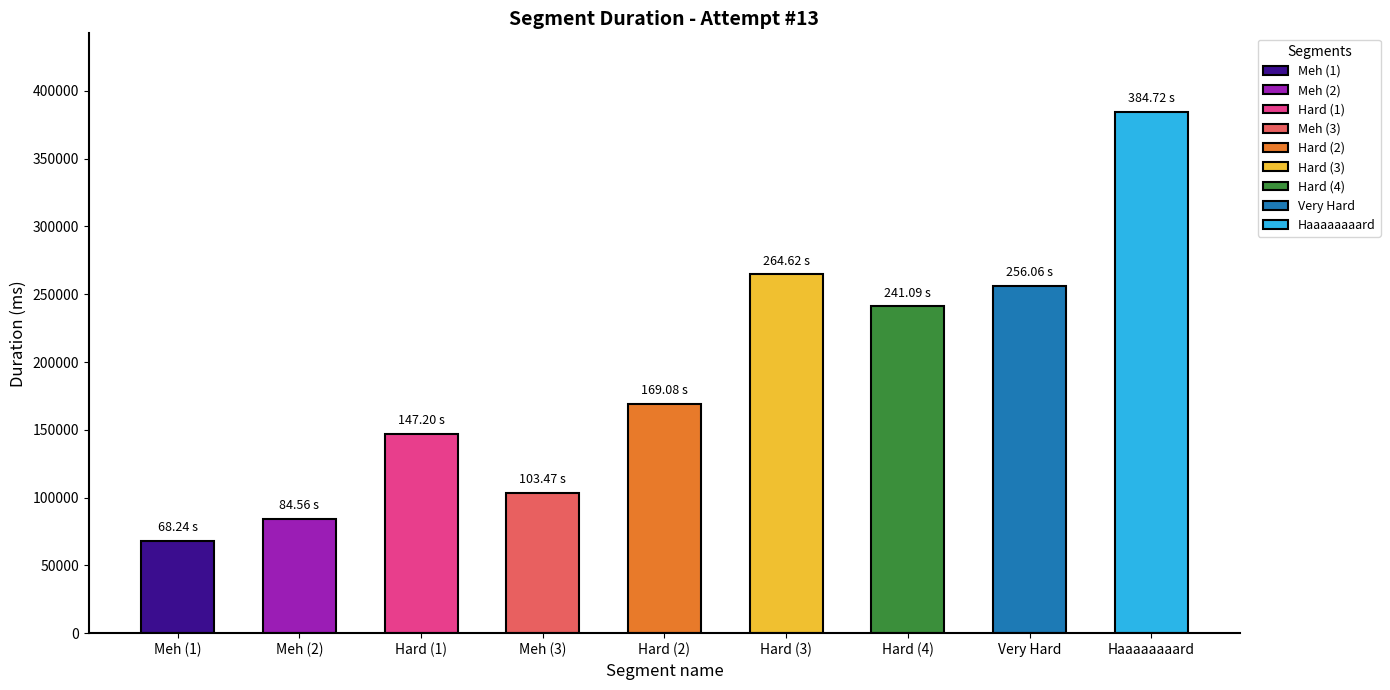

What is the value of the 7th bar from the left?

241094